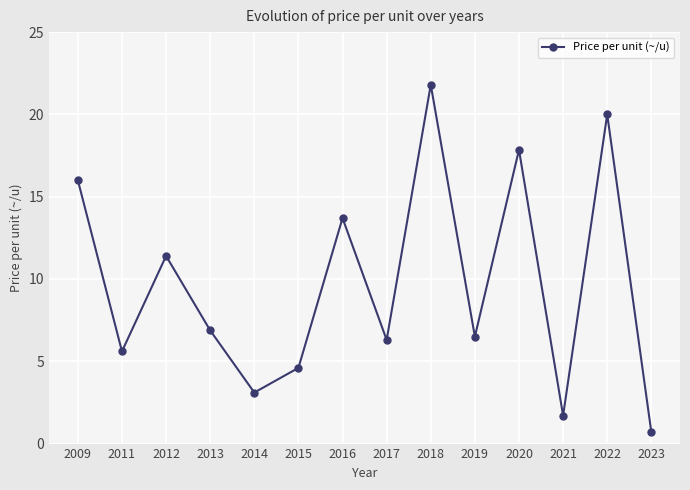

Which label corresponds to the largest value in the chart?

2018